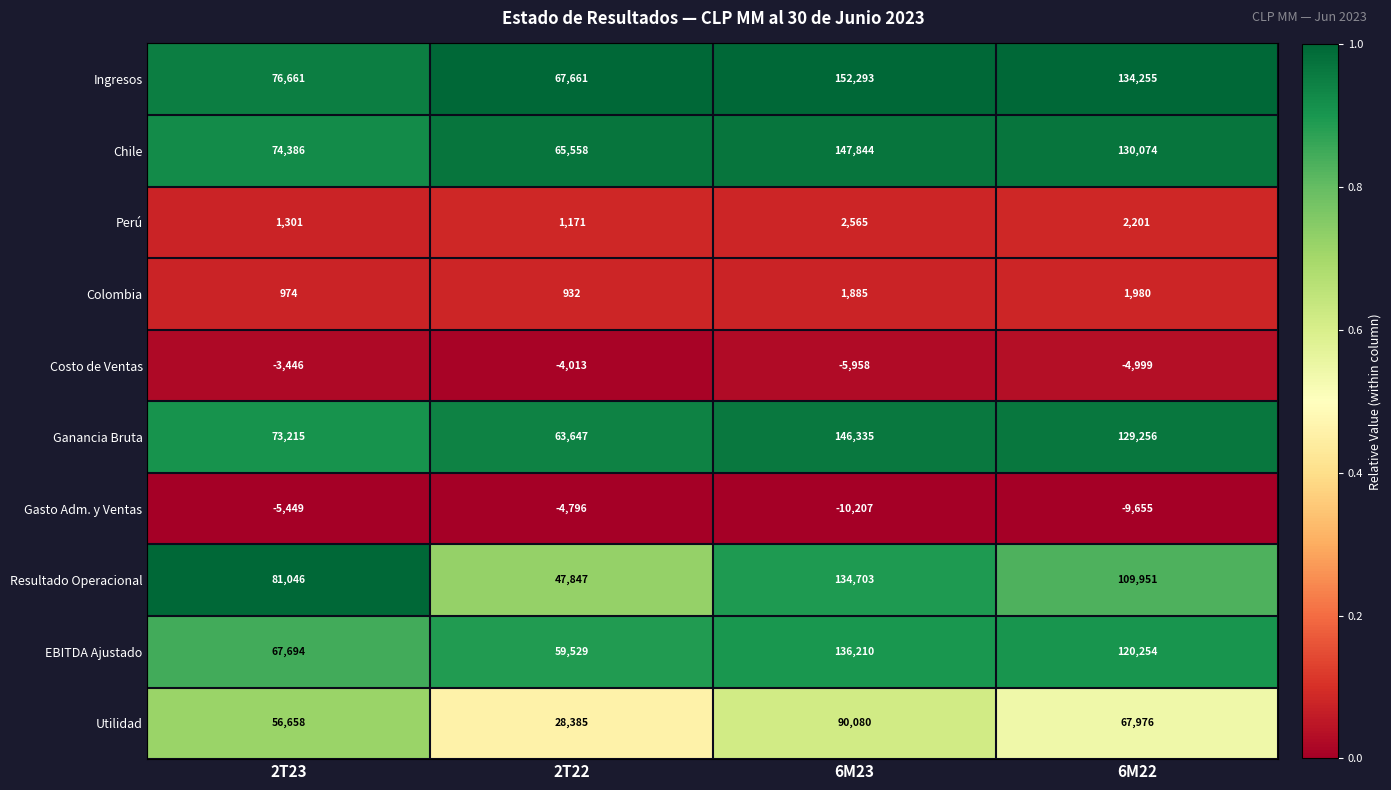

Is it true that Costo de Ventas equals -4999 at 6M22?

True